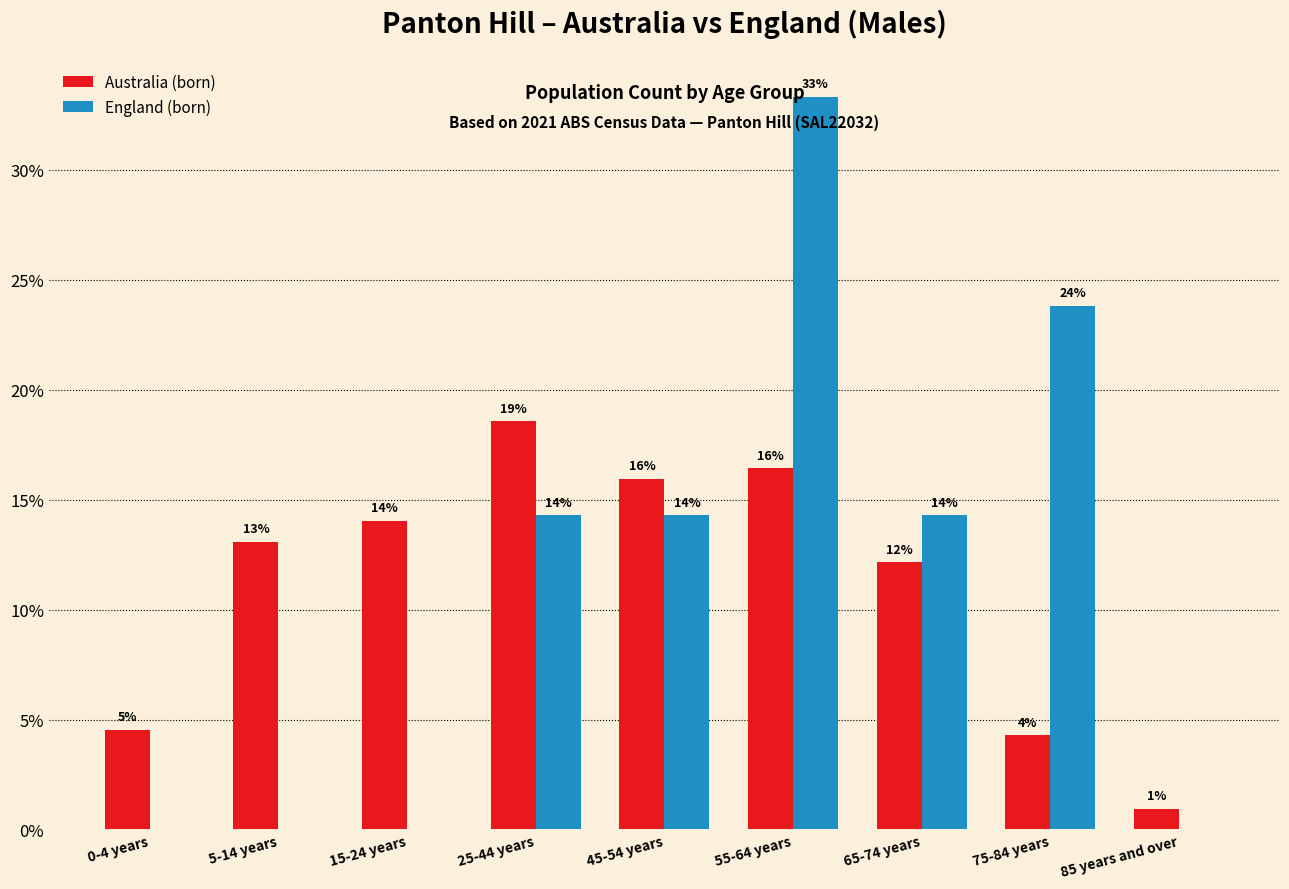

Is the value of Australia (born) at 25-44 years greater than the value of England (born) at 55-64 years?

No